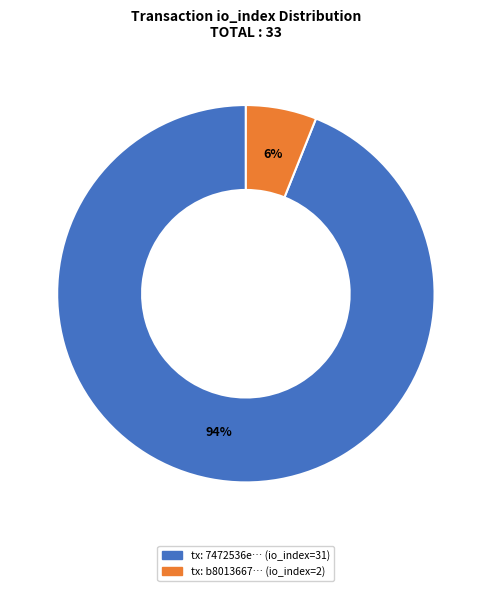

To the nearest percent, what is the difference between the largest and smallest slice percentages?

88%